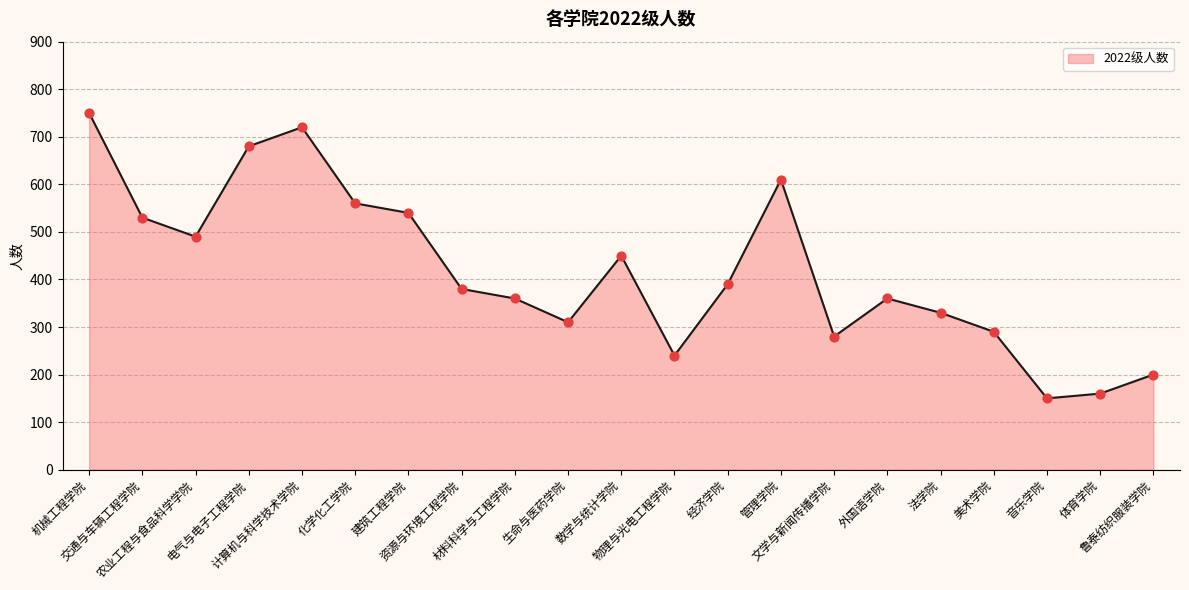

Which has a higher value, 音乐学院 or 经济学院?

经济学院